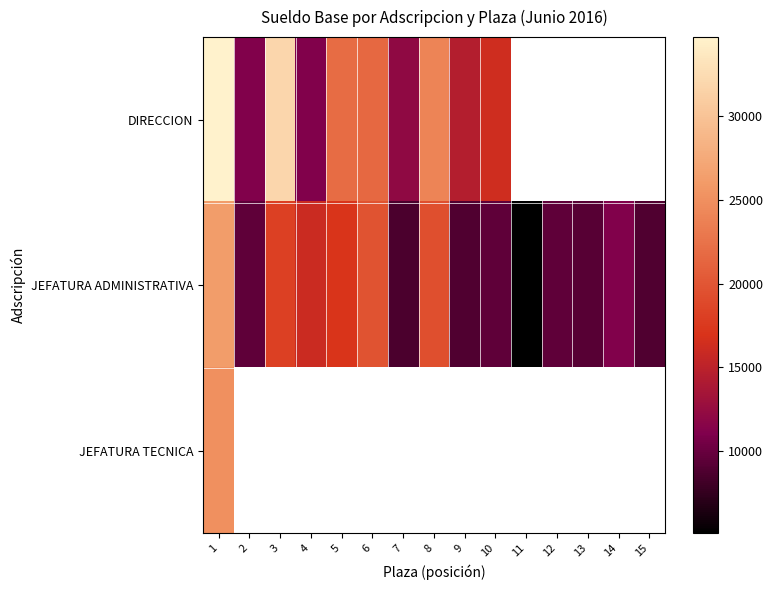

Which label corresponds to the smallest value in the chart?

11